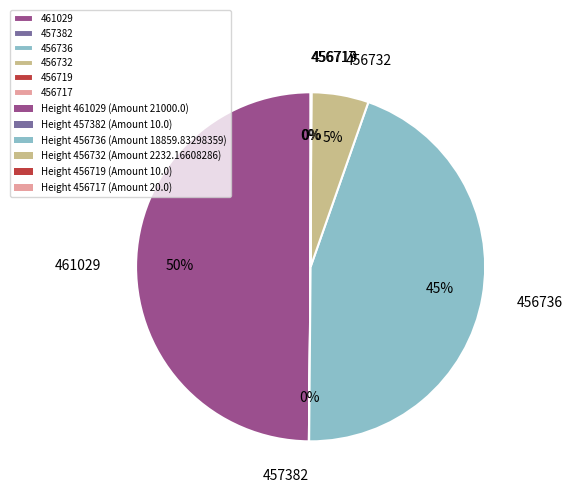

True or false: 456736 accounts for 36% of the total.

False